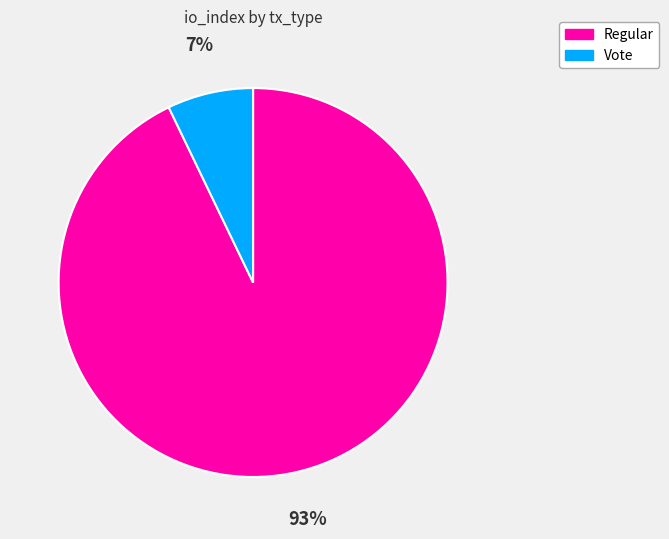

To the nearest percent, what is the difference between the largest and smallest slice percentages?

86%